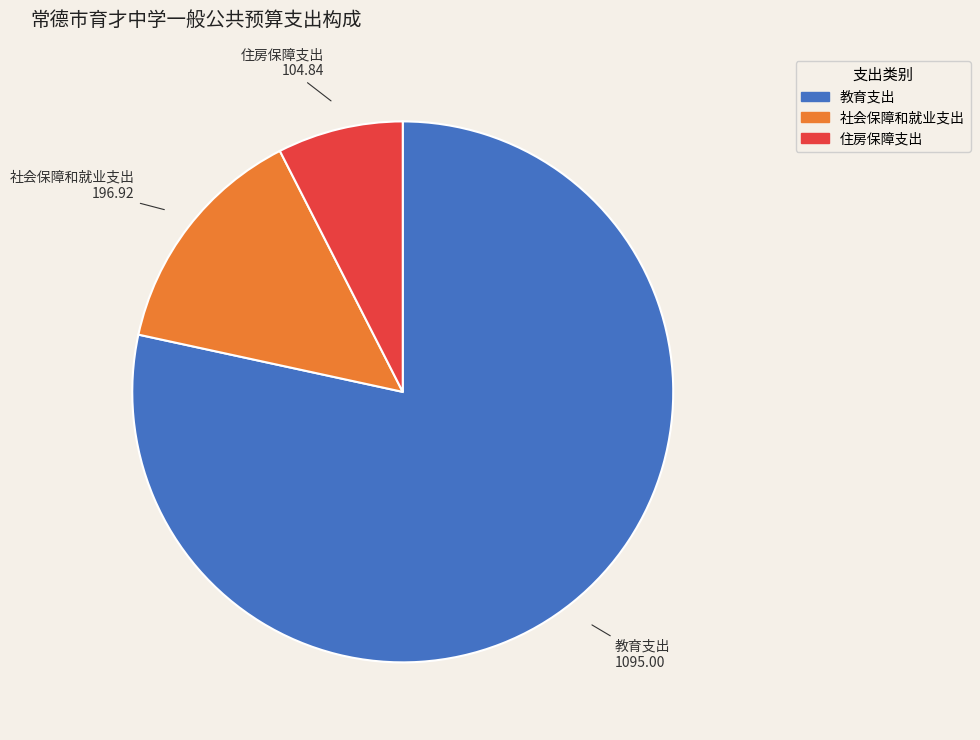

Is it true that 教育支出 is 67% of the pie?

False